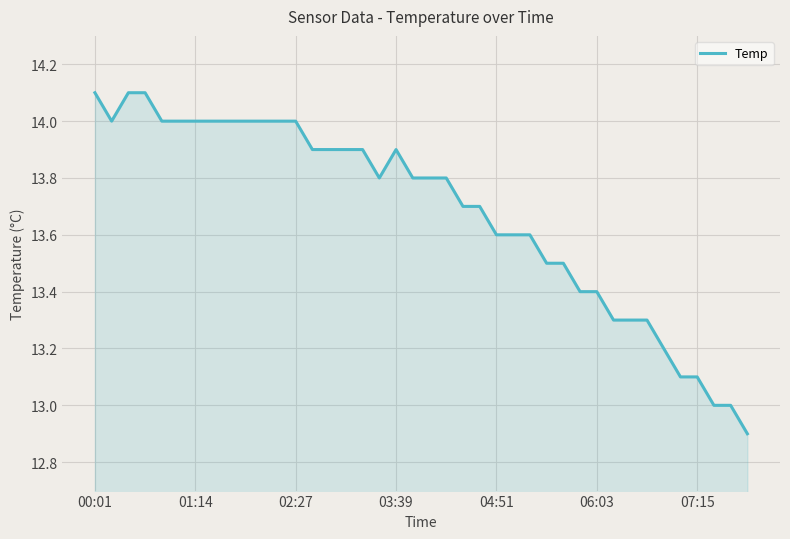

How many distinct data groups are displayed?

1